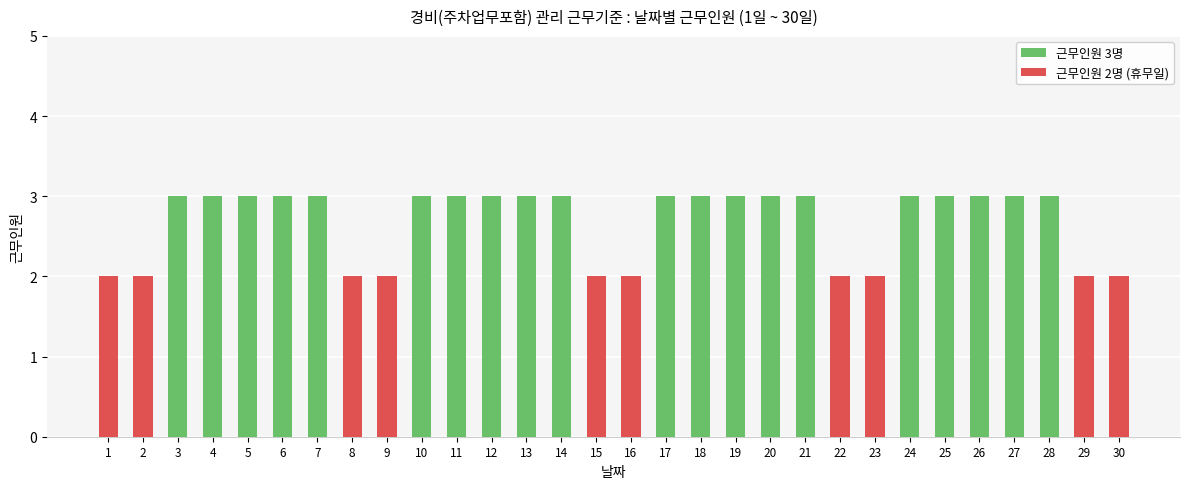

What is the maximum value shown in the chart?

3